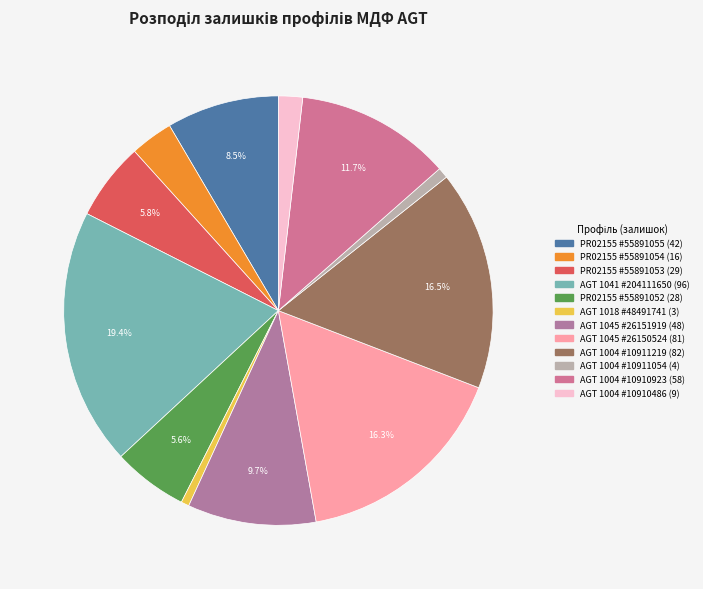

Count the number of slices in the pie.

12